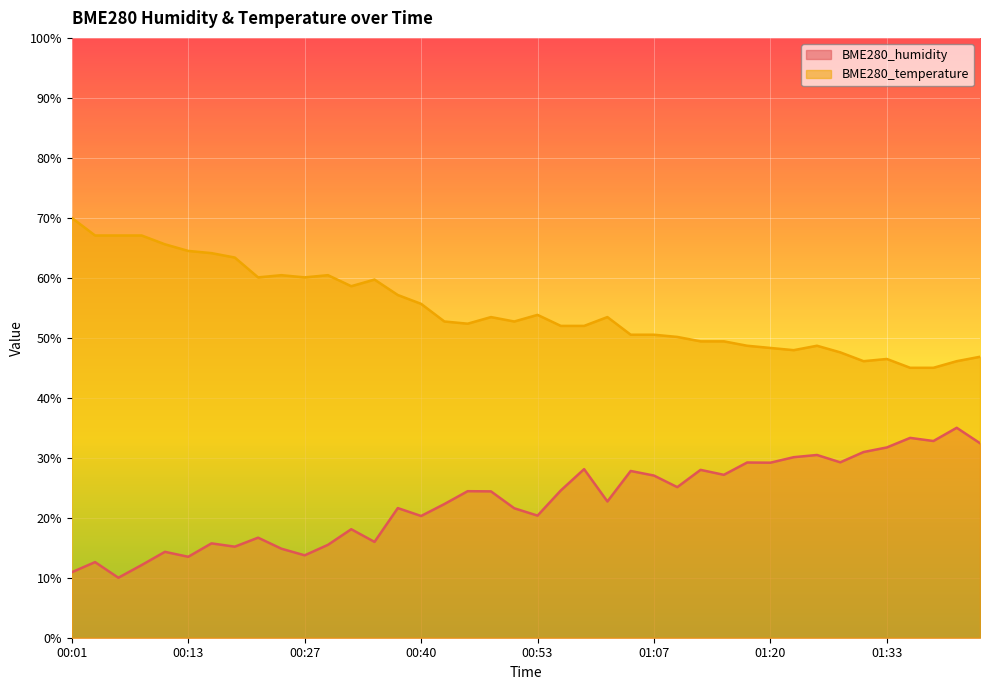

Rank the categories by BME280_humidity value from lowest to highest.

00:06, 00:01, 00:08, 00:03, 00:13, 00:27, 00:11, 00:24, 00:19, 00:30, 00:16, 00:35, 00:21, 00:32, 00:40, 00:53, 00:50, 00:38, 00:43, 01:01, 00:48, 00:45, 00:56, 01:09, 01:07, 01:14, 01:04, 01:12, 00:58, 01:20, 01:17, 01:28, 01:22, 01:25, 01:30, 01:33, 01:43, 01:38, 01:35, 01:40